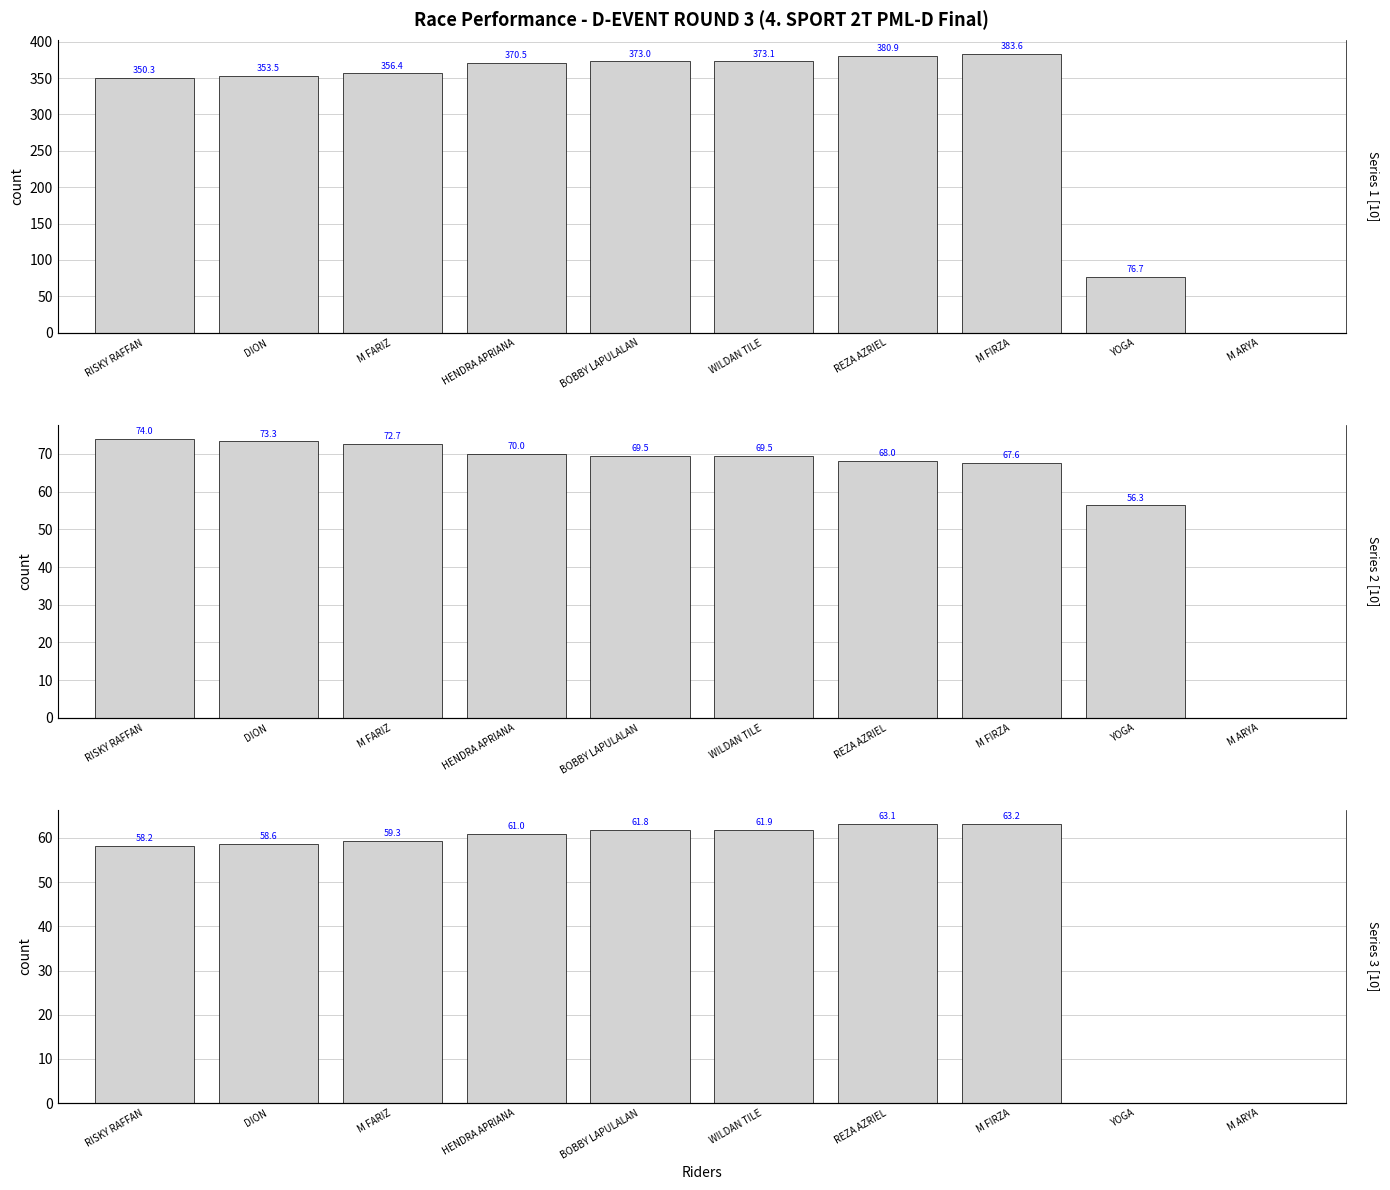

What is the label of the 7th bar from the right?

HENDRA APRIANA